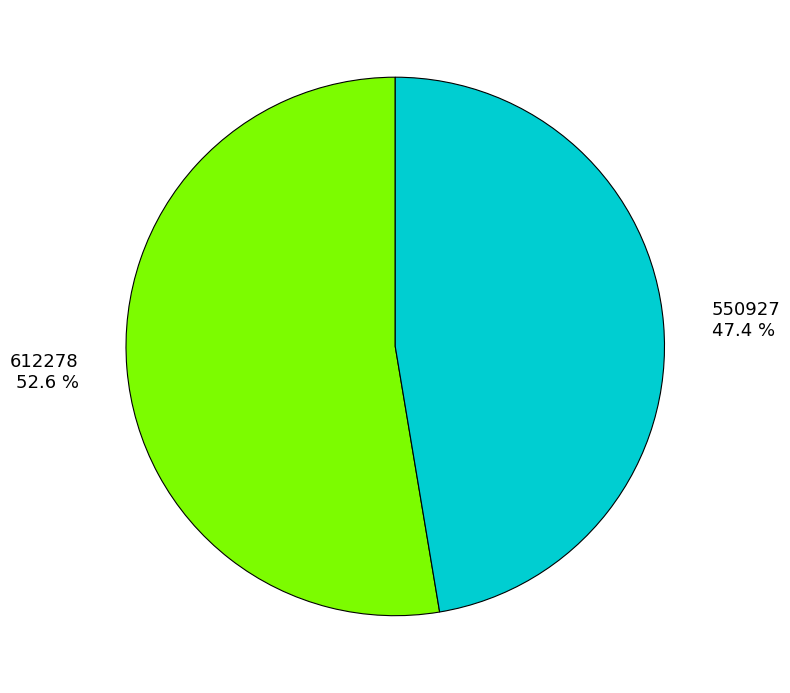

What is the ratio of the value at 550927 to the value at 612278?

0.9